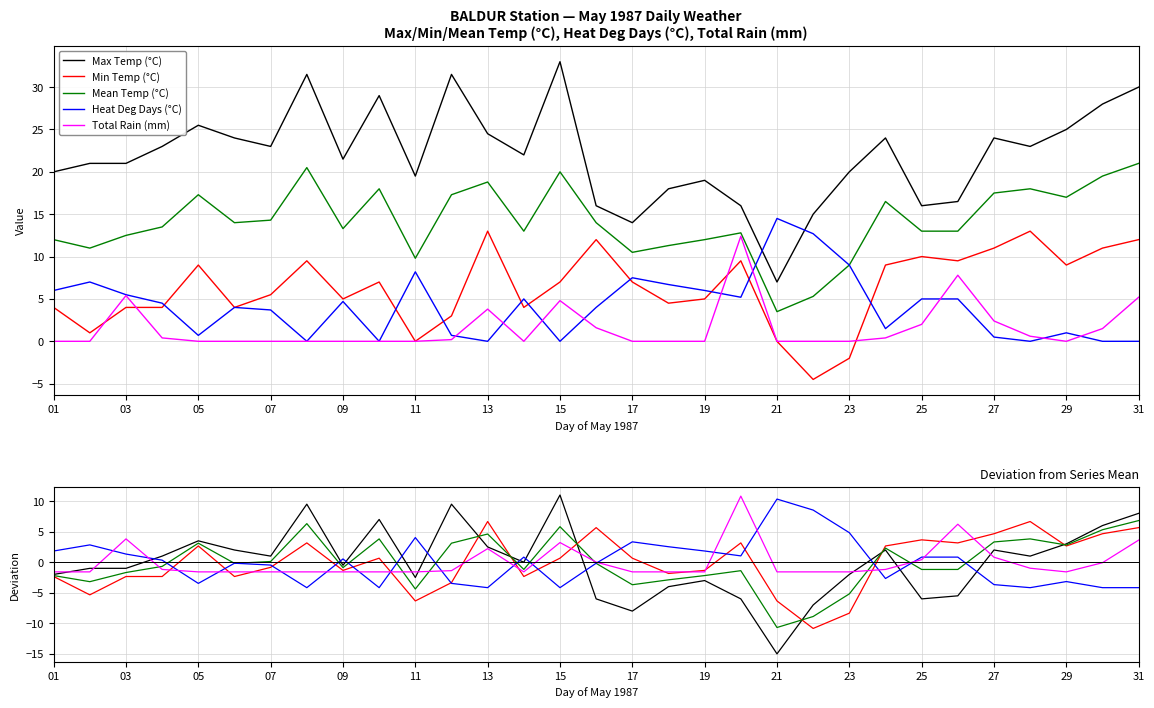

After their last crossing, which series has the higher values: Total Rain (mm) or Min Temp (°C)?

Min Temp (°C)